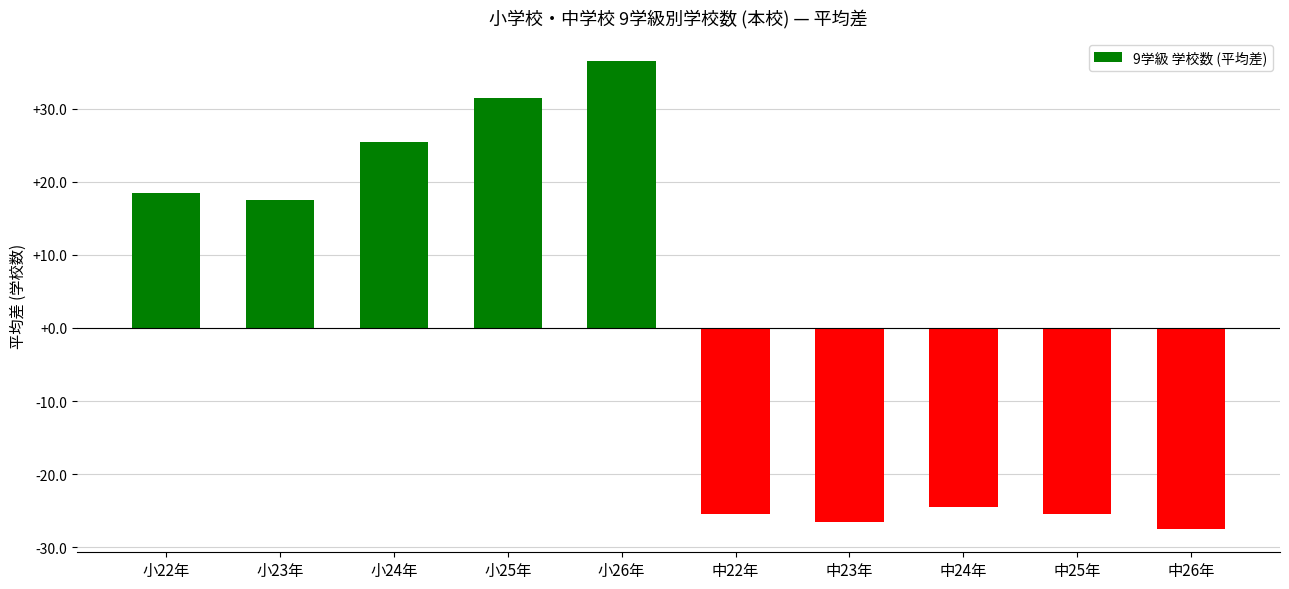

What is the label of the 1st bar from the left?

小22年